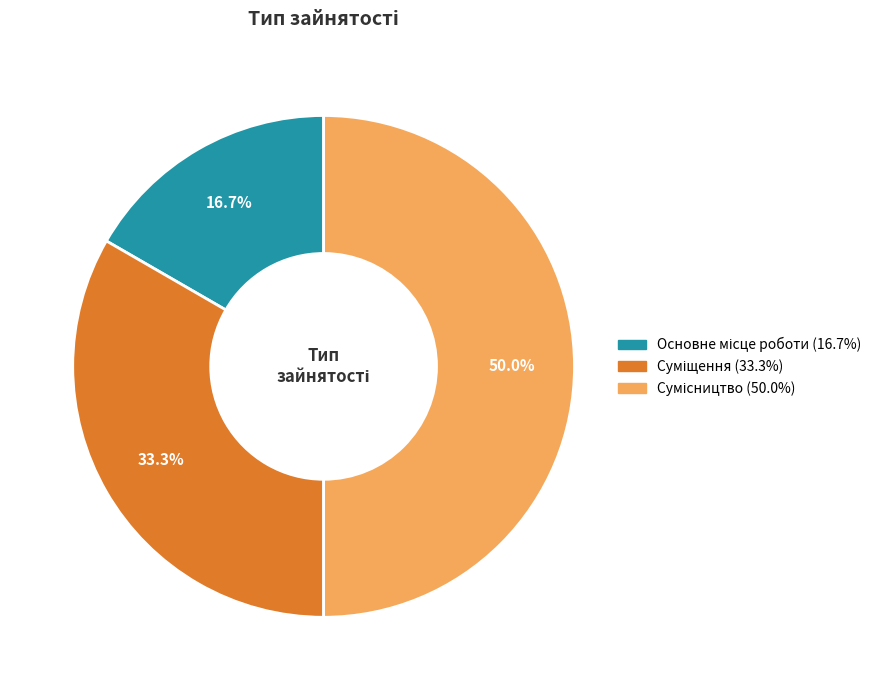

Count the number of slices in the pie.

3